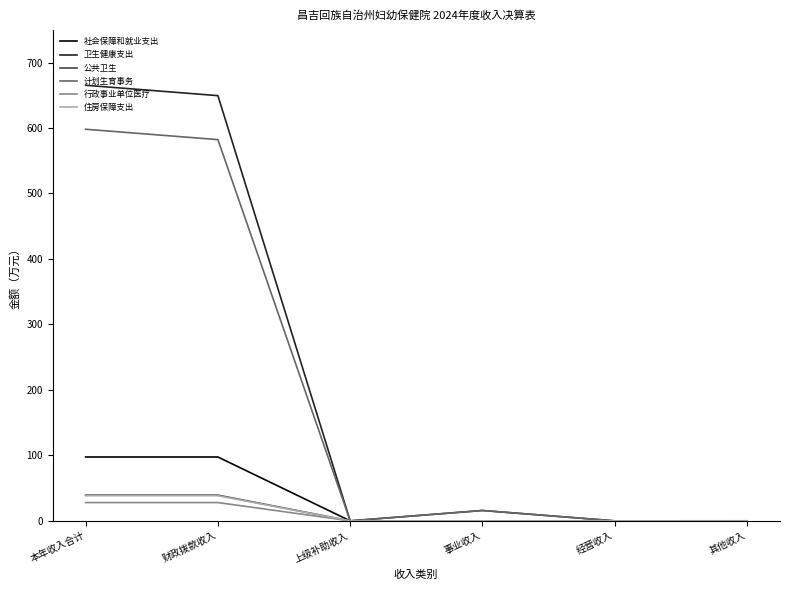

What is the total value across all series at 本年收入合计?

1466.5